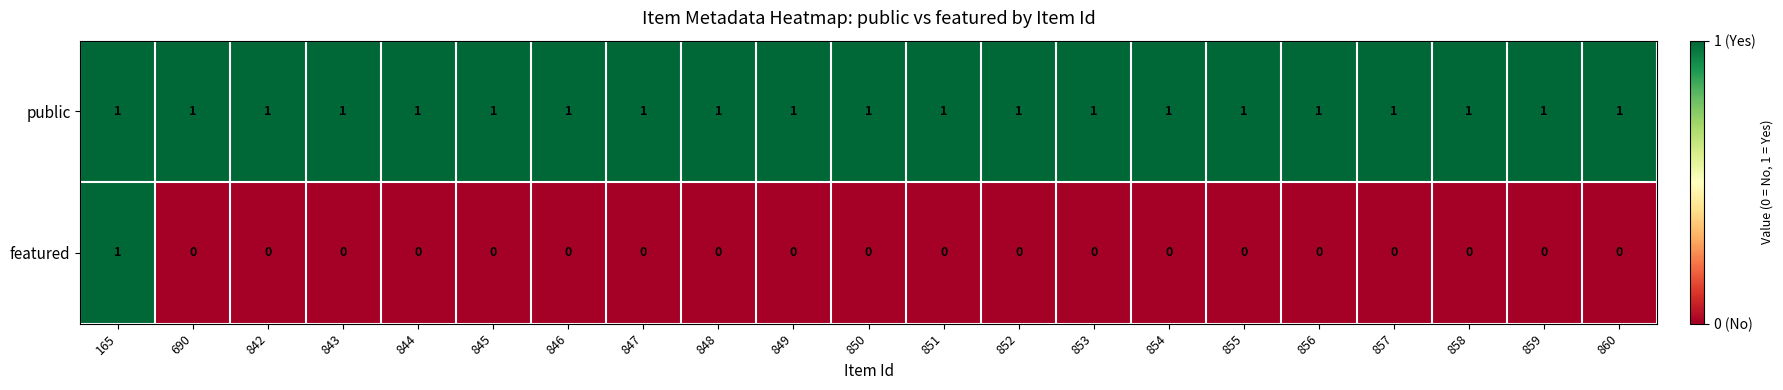

Is the value of public at 847 greater than the value of featured at 859?

Yes